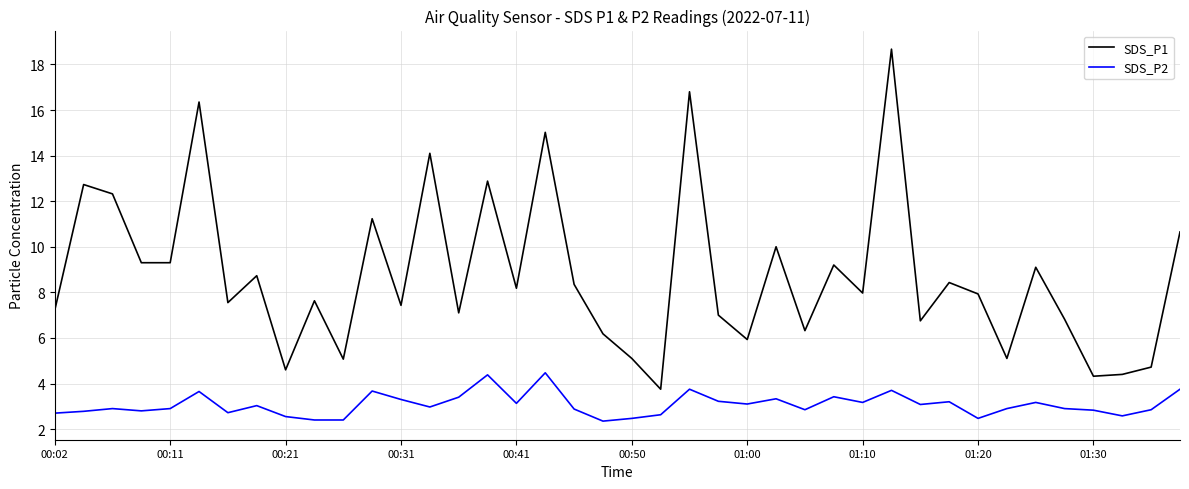

True or false: SDS_P1 and SDS_P2 intersect in this chart.

False